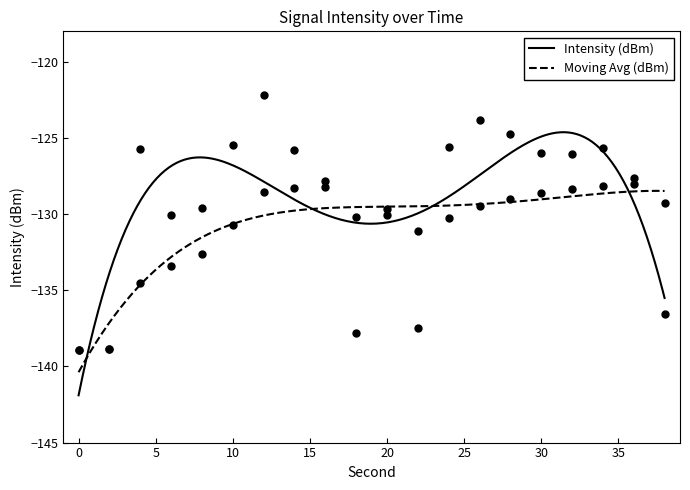

True or false: Moving Avg (dBm) has a value of -128.6 at 30.

True